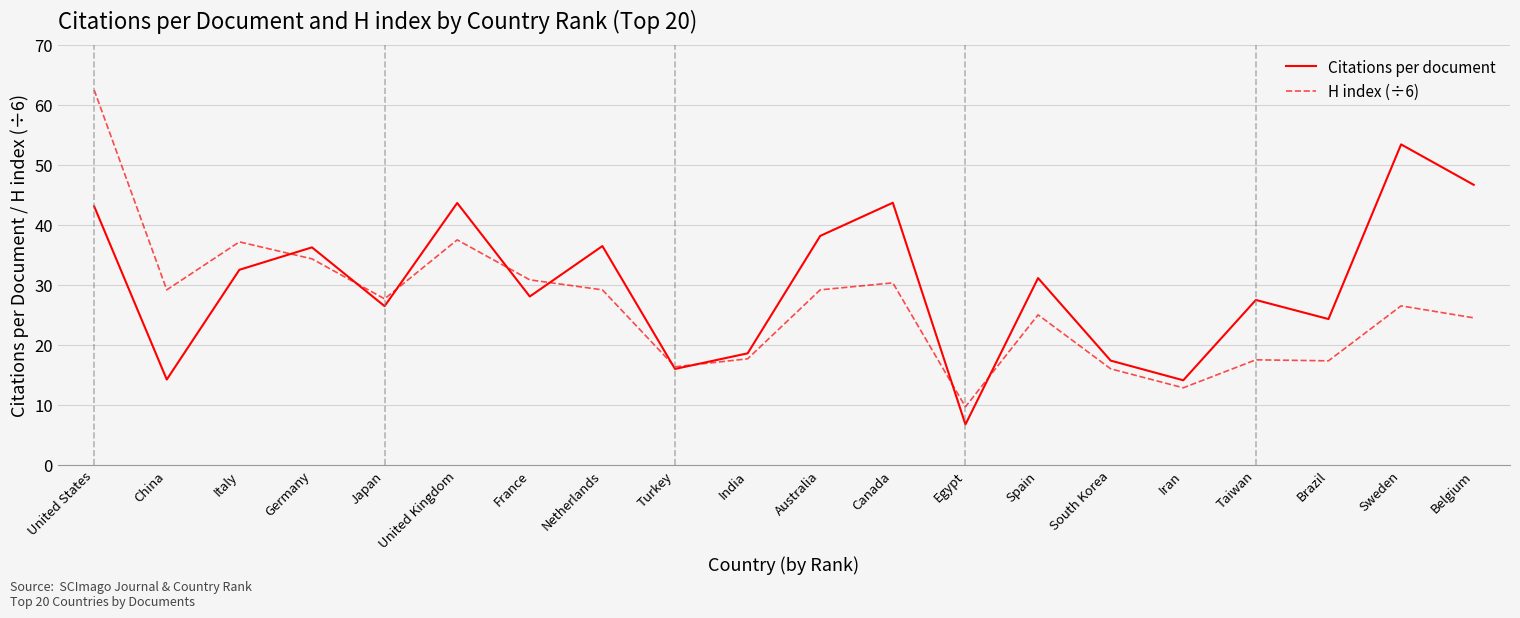

Which category has the lowest value in the H index (÷6) series?

Egypt